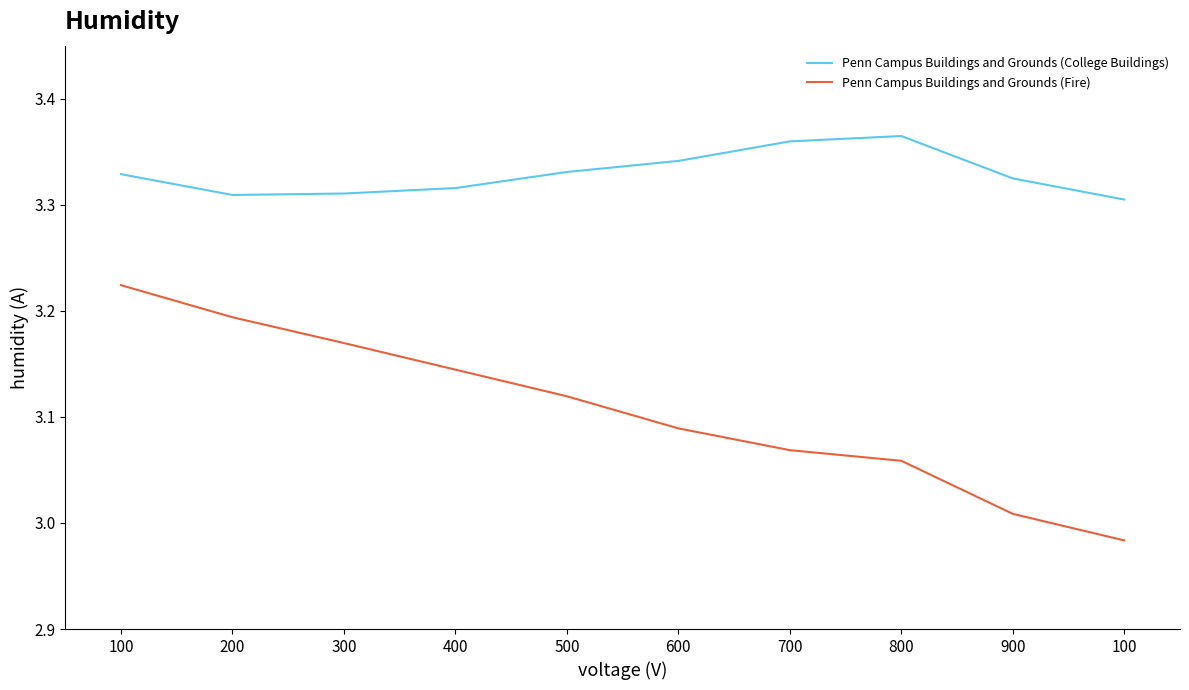

Between 100 and 900, which is larger?

100